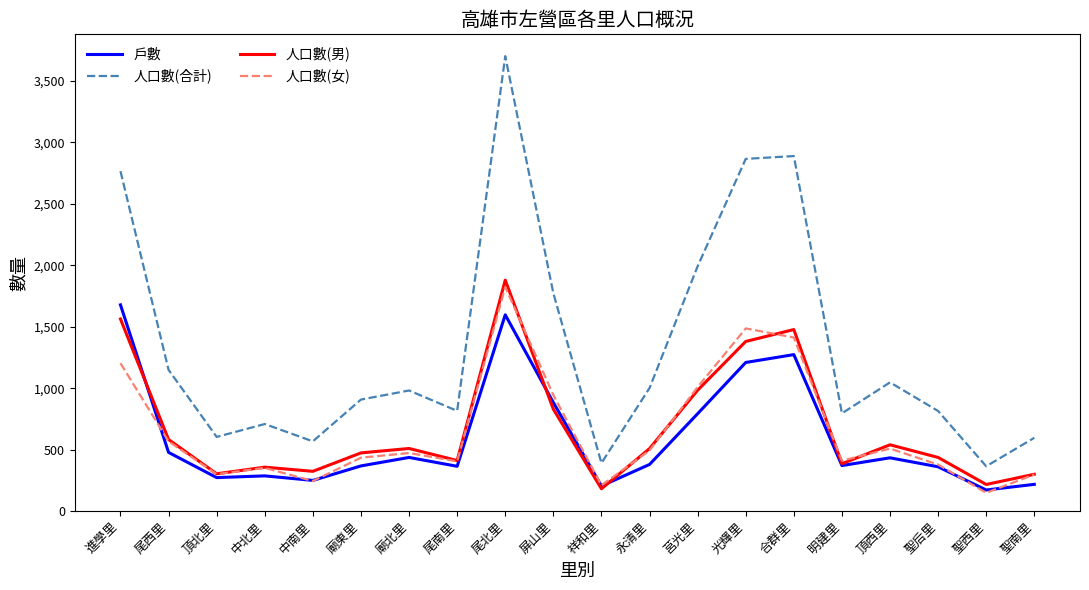

What is the sum of the 人口數(合計) values at 合群里 and 明建里?

3684